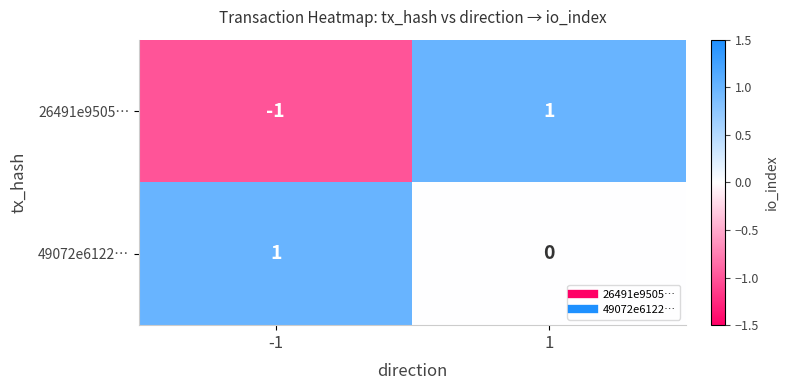

Which series changed the most between -1 and 1?

26491e9505…